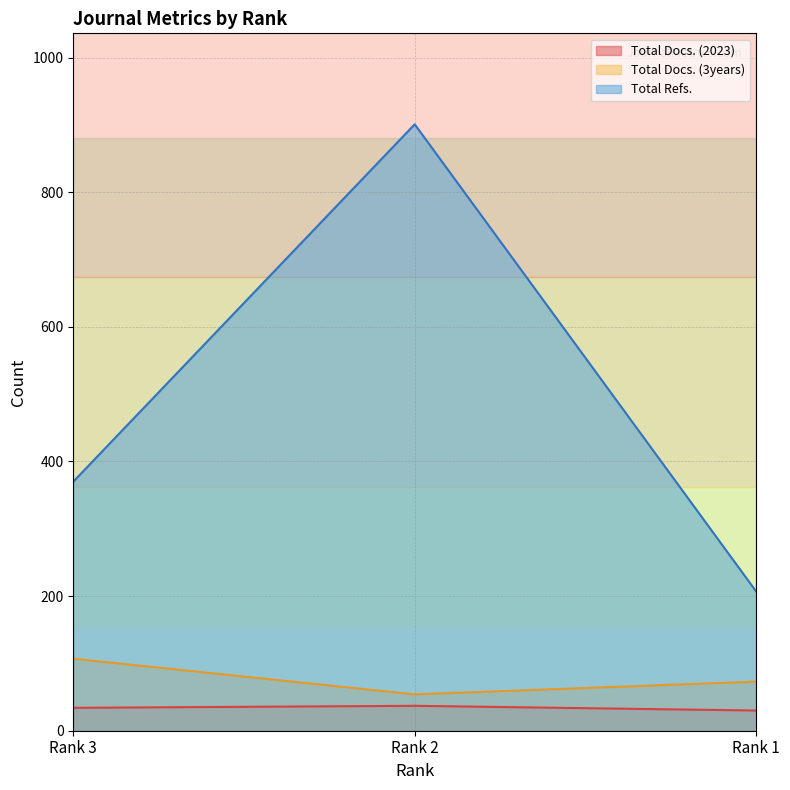

Reading right to left, what are all the values shown in this chart?

Total Docs. (2023): Rank 1=30	Rank 2=37	Rank 3=34
Total Docs. (3years): Rank 1=73	Rank 2=54	Rank 3=107
Total Refs.: Rank 1=207	Rank 2=901	Rank 3=370